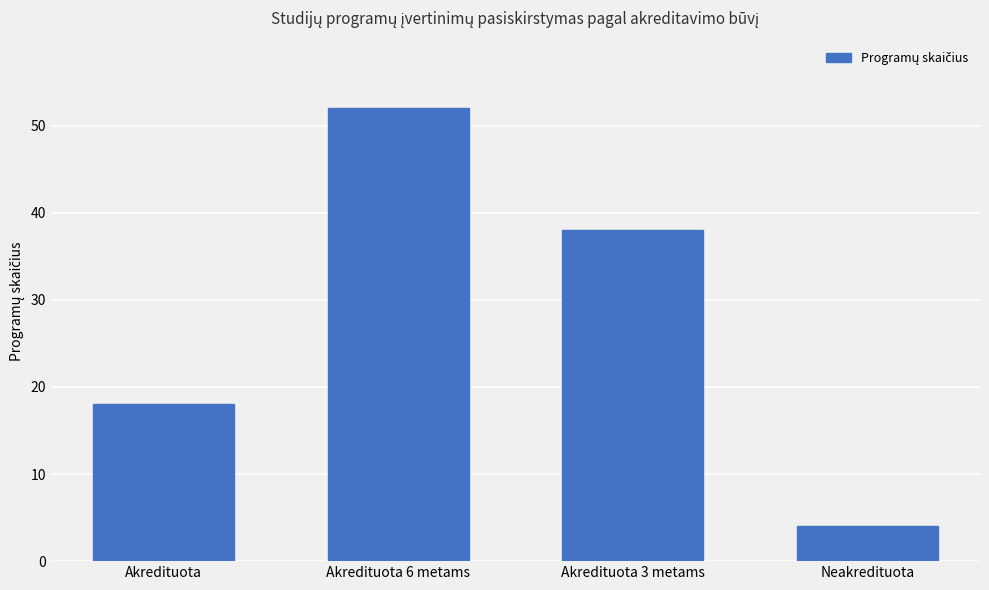

True or false: the data shows 52 at Akredituota 6 metams.

True